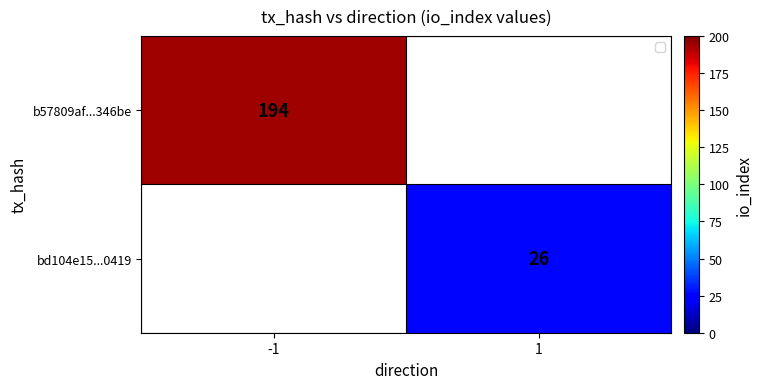

True or false: b57809af...346be has a value of 64 at -1.

False